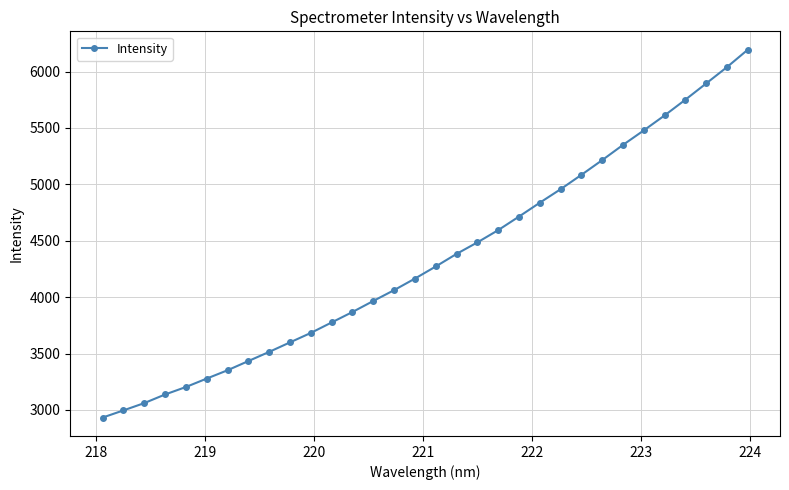

What is the value of the 26th point from the left?

5349.8